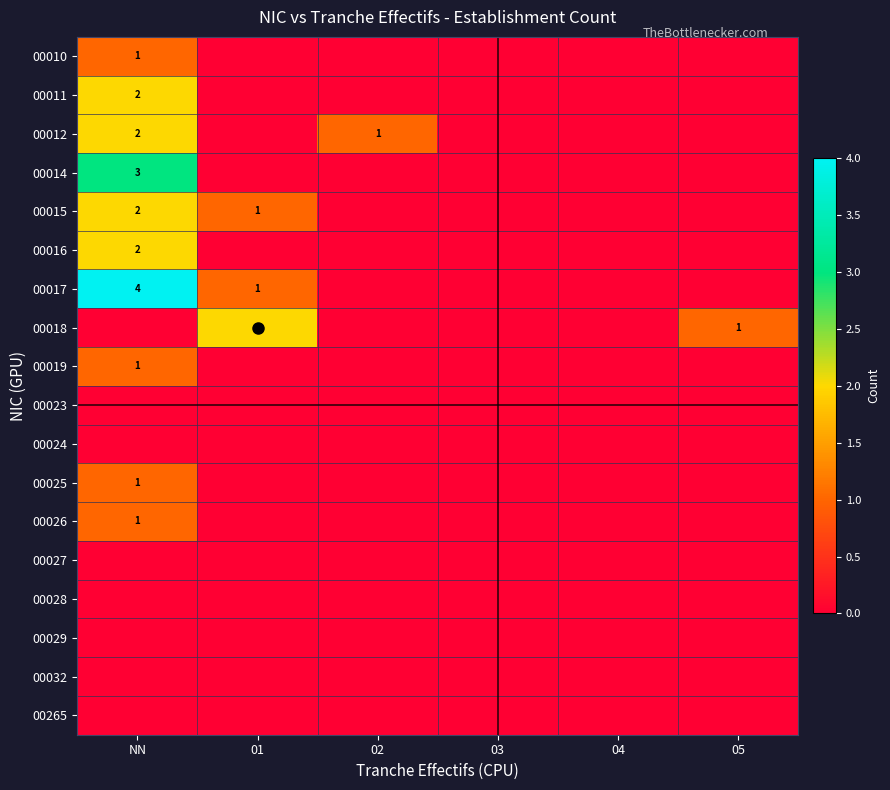

Which series has the largest total across all categories?

00017